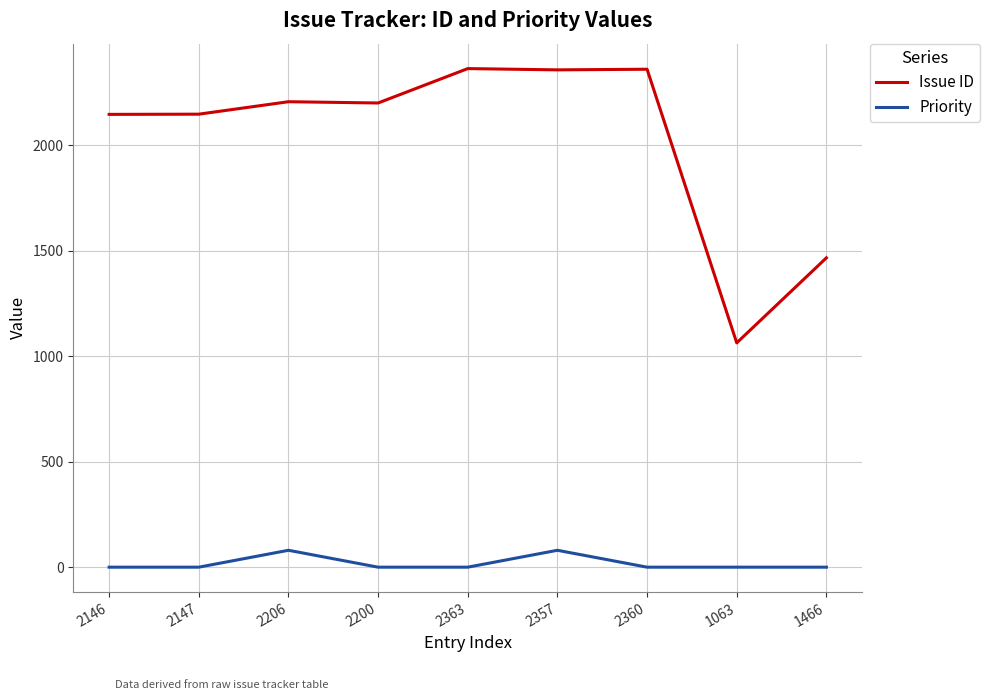

What is the difference between the maximum and minimum values in the Issue ID series?

1300